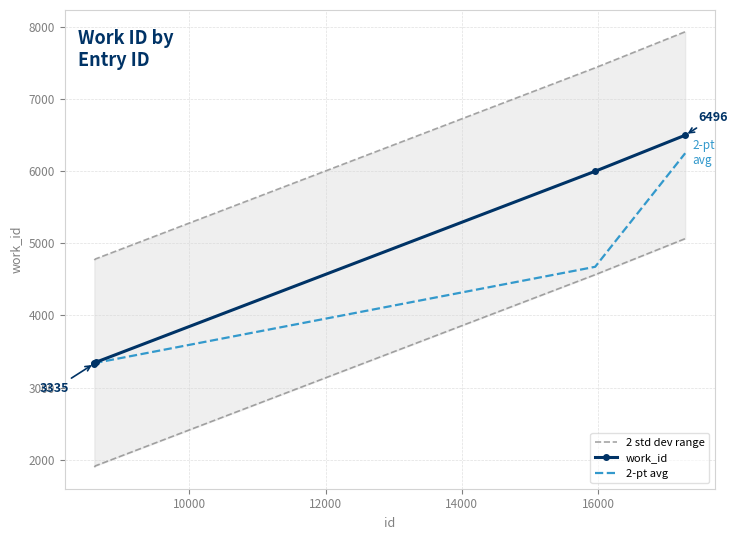

Does the chart have visible grid lines?

Yes